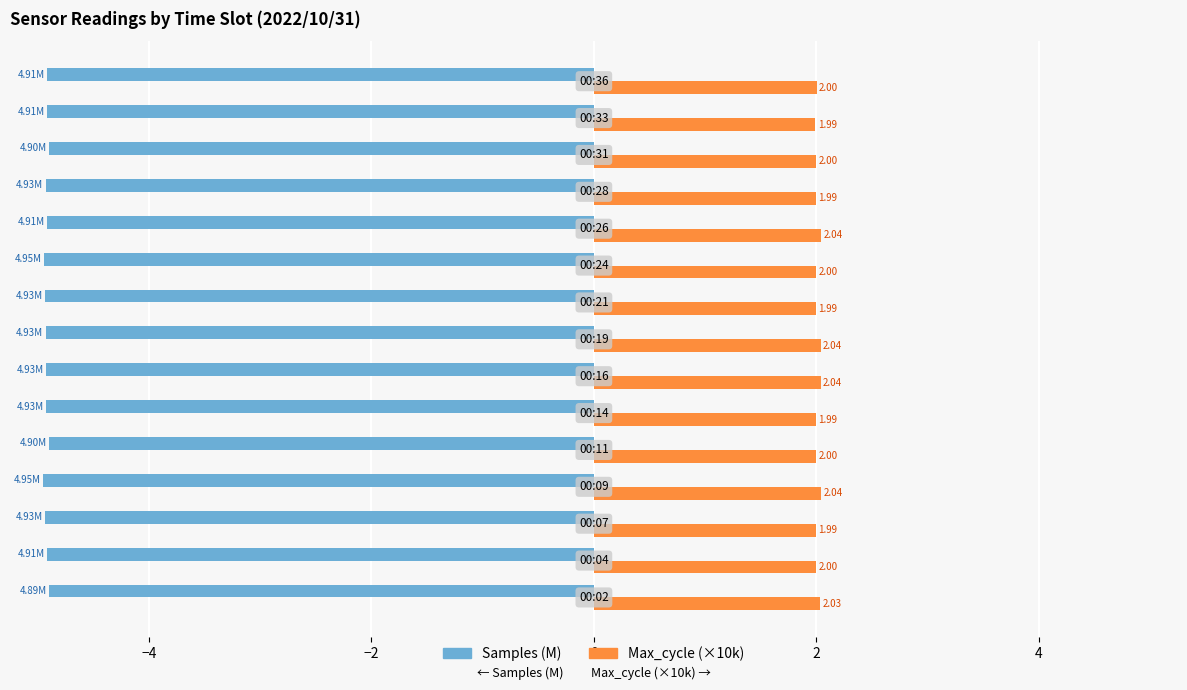

Which series has the largest total across all categories?

Max_cycle (×10k)